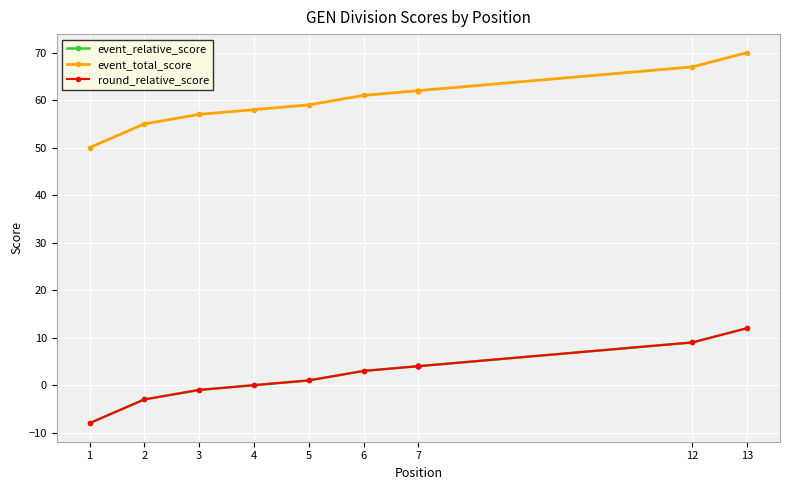

Which series has the widest spread of values?

event_relative_score